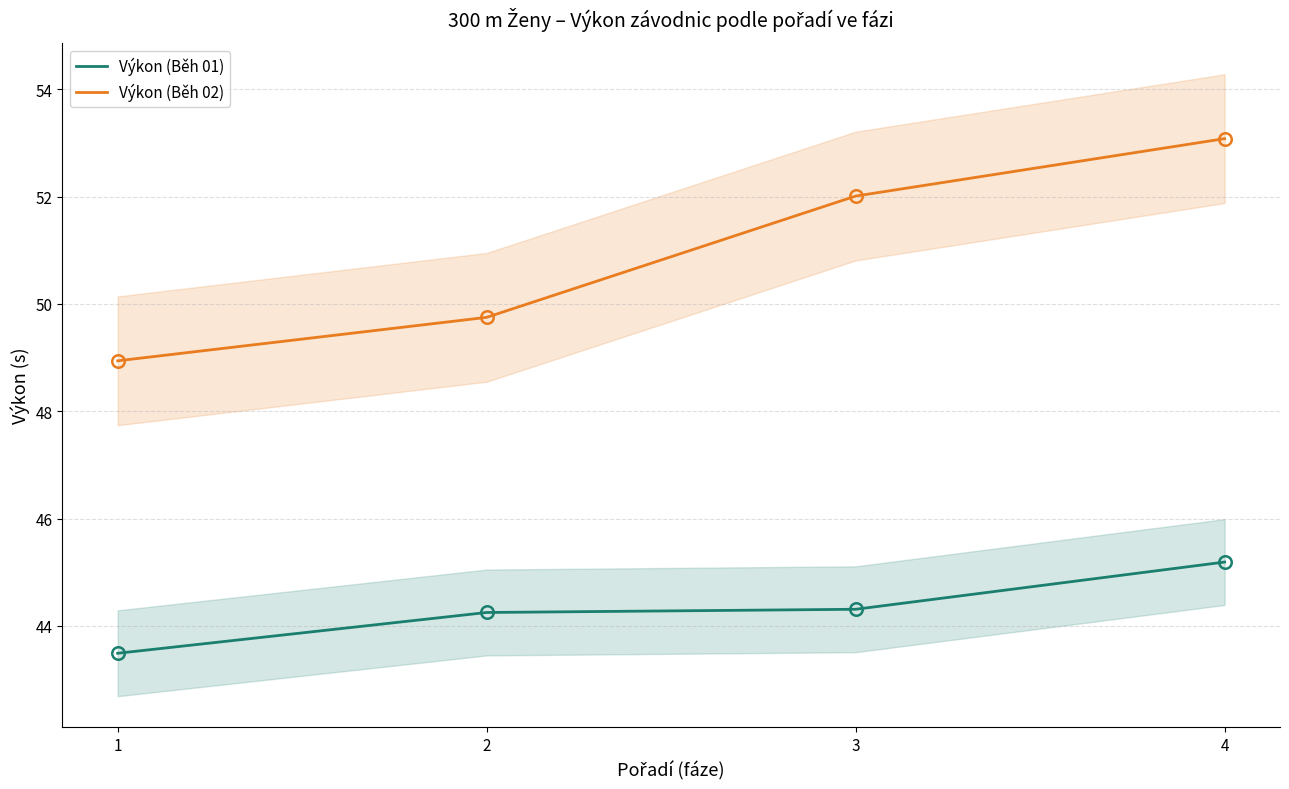

Reading left to right, transcribe all the data shown in this chart.

Výkon (Běh 01): 1=43.5	2=44.2	3=44.3	4=45.2
Výkon (Běh 02): 1=48.9	2=49.8	3=52.0	4=53.1